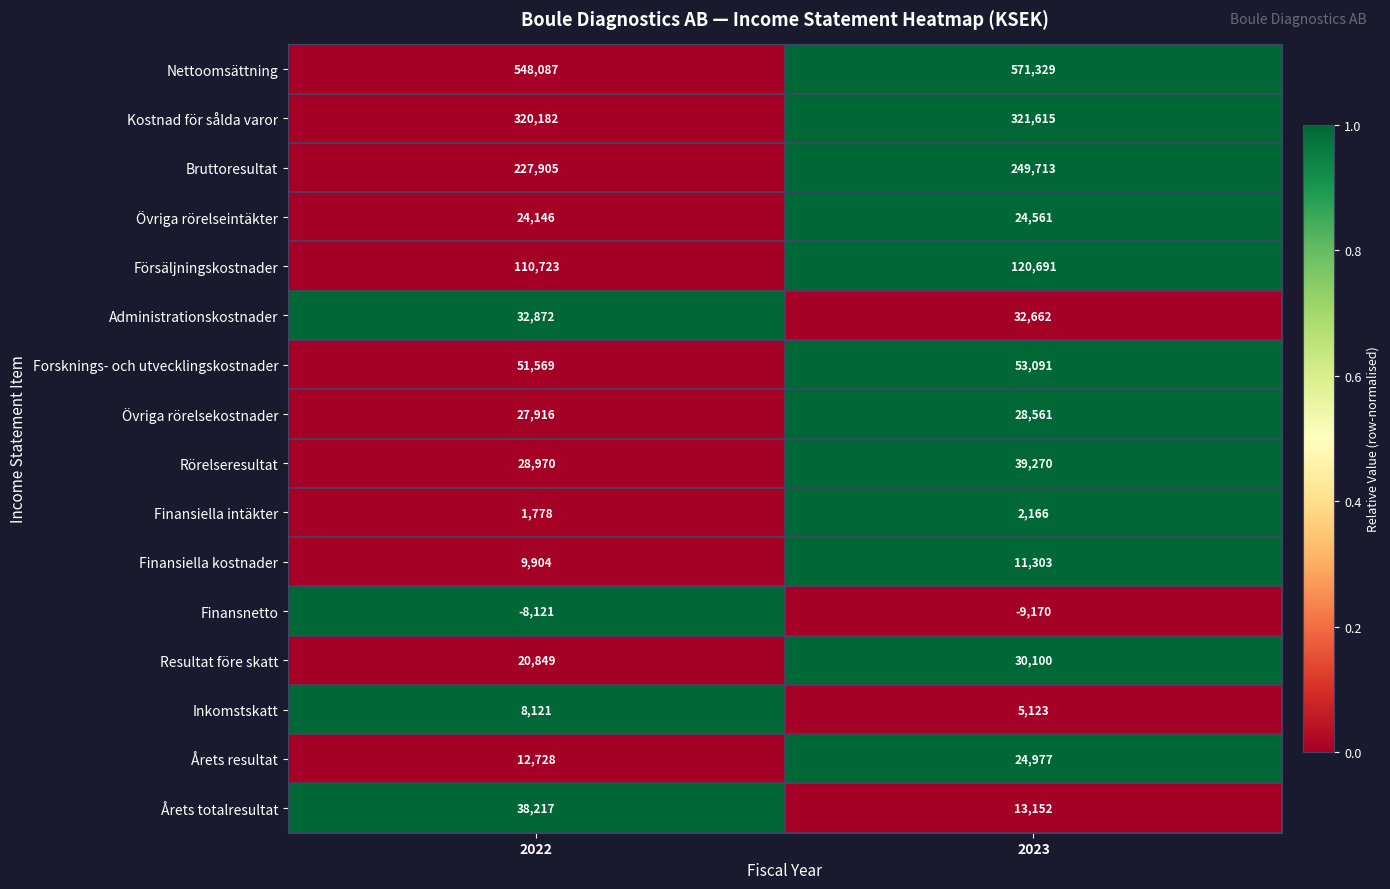

At which label is Finansiella kostnader closest to 10603?

2022